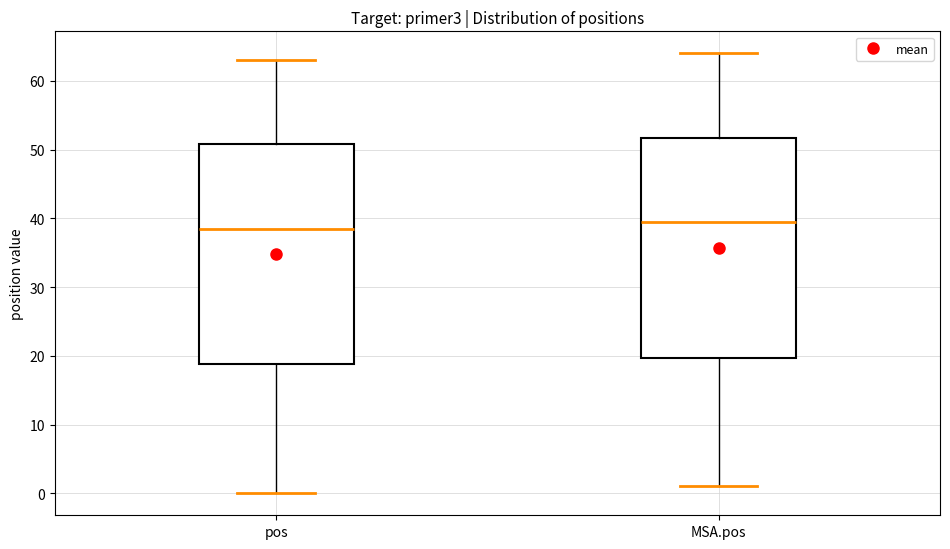

Where does the upper whisker of the box for pos end on the y-axis? The values are not printed on the chart, so give them approximately, as read against the axis.

63